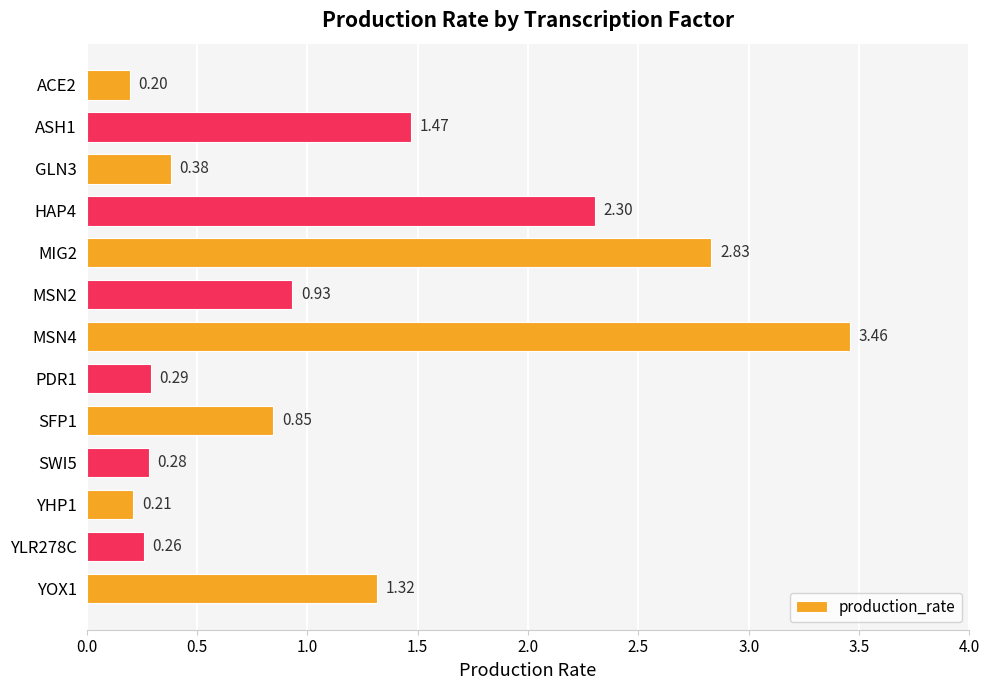

Rank the categories by value from highest to lowest.

MSN4, MIG2, HAP4, ASH1, YOX1, MSN2, SFP1, GLN3, PDR1, SWI5, YLR278C, YHP1, ACE2